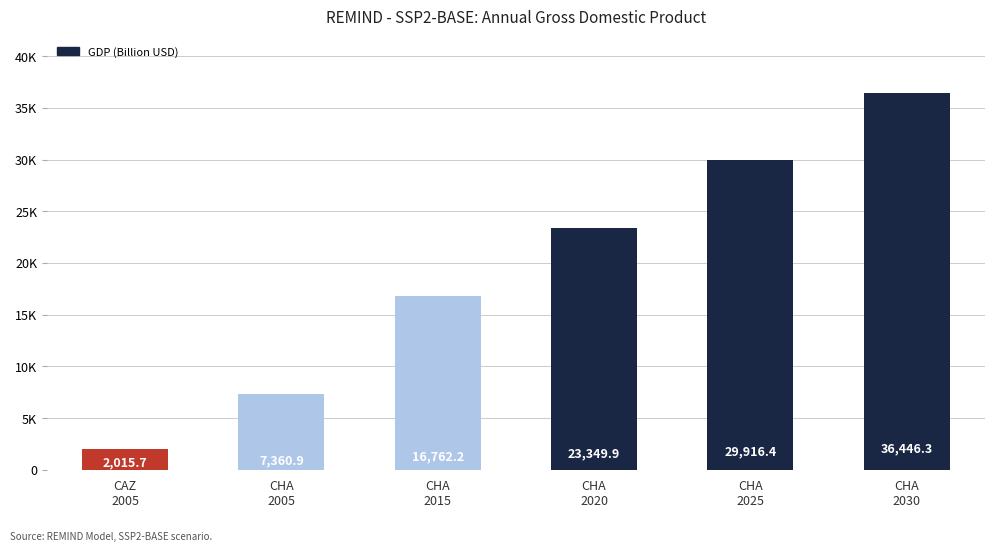

Are the bars horizontal?

No